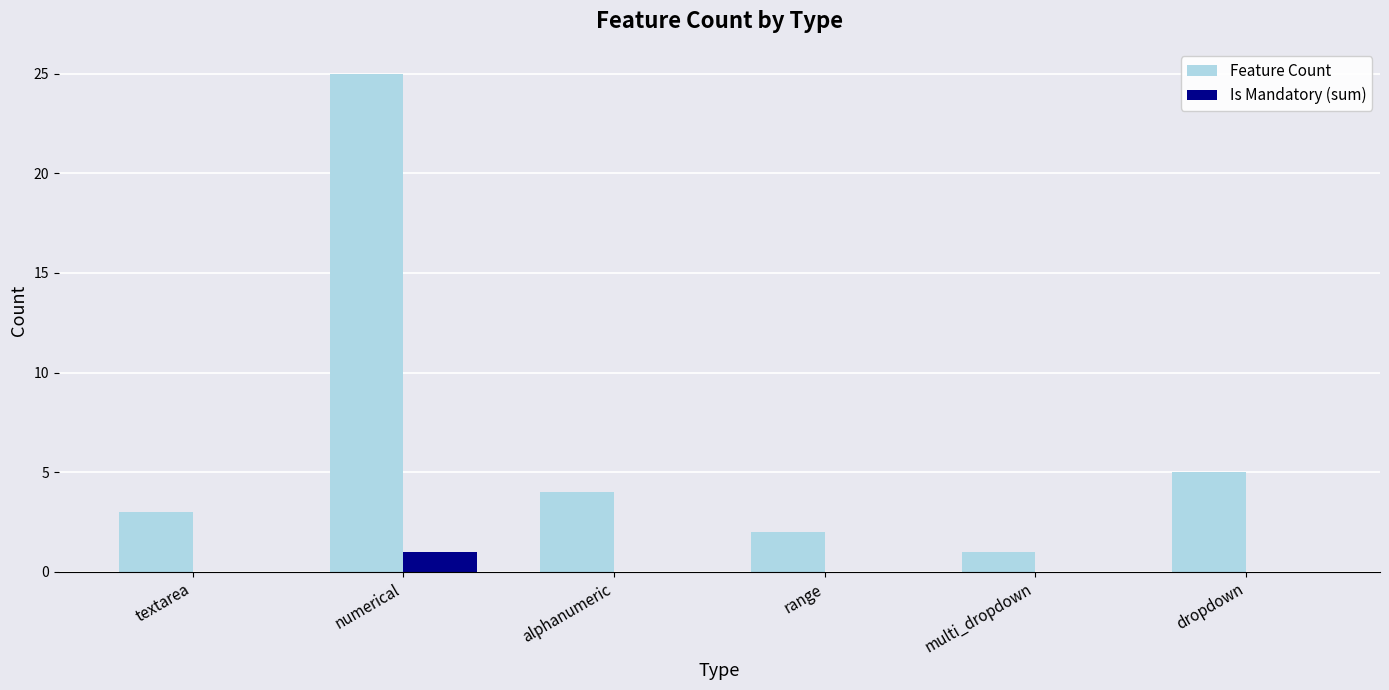

The Feature Count series shows 1 at textarea. True or false?

False